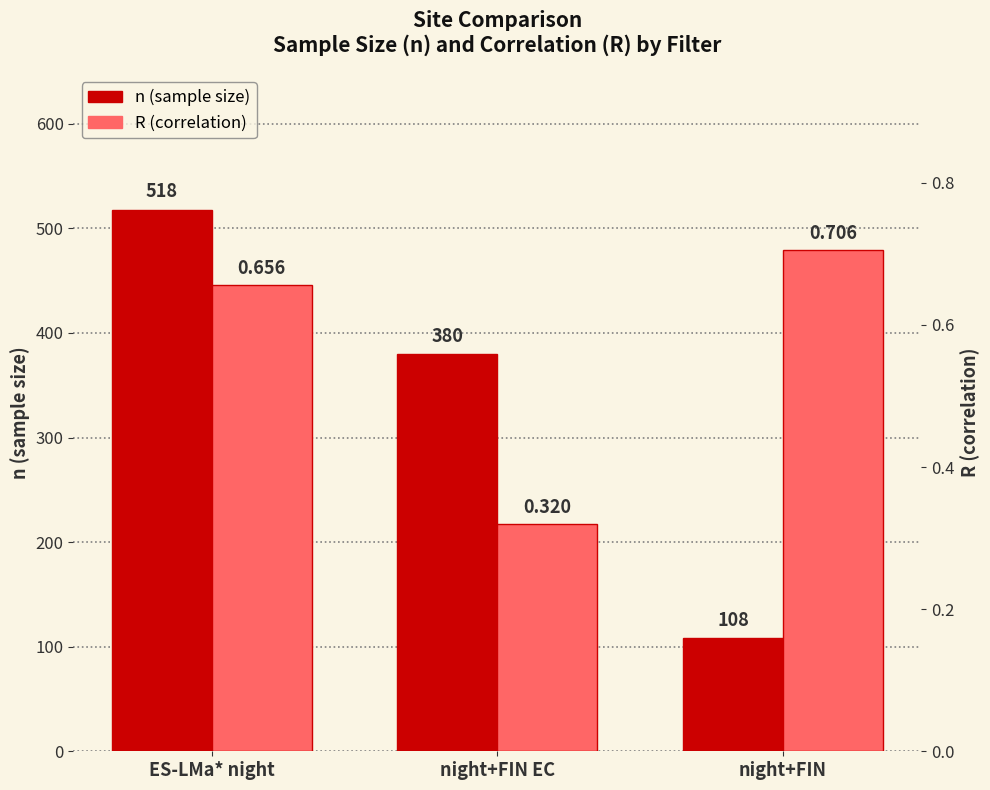

Which series has the largest total across all categories?

n (sample size)